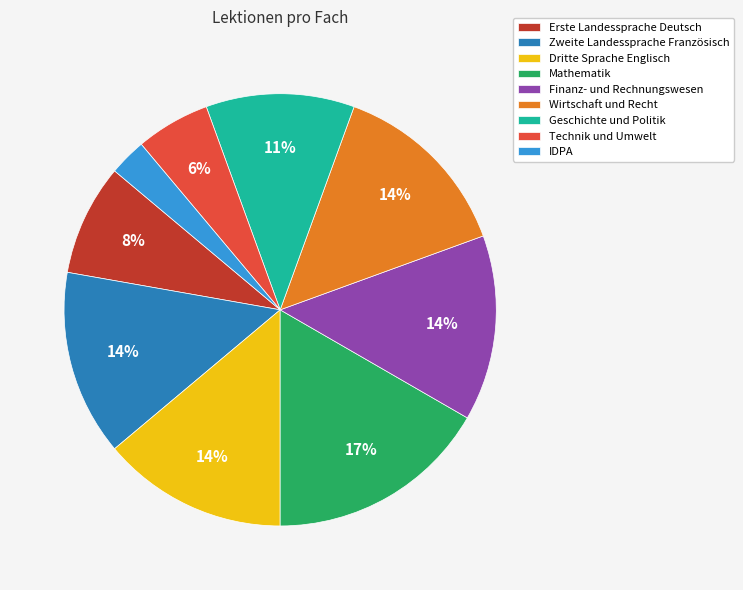

Which has a higher value, Wirtschaft und Recht or Erste Landessprache Deutsch?

Wirtschaft und Recht